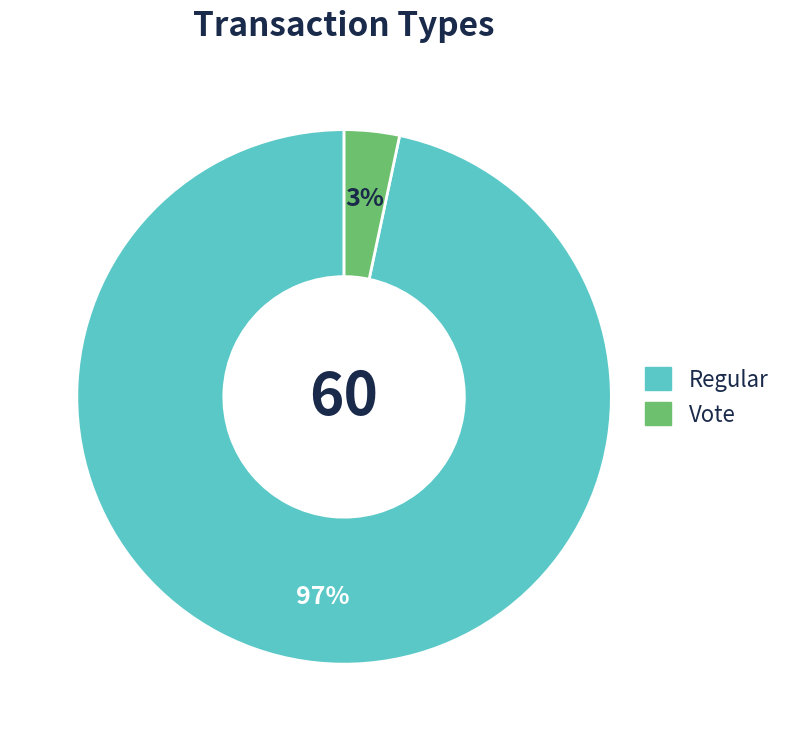

How many segments does this pie chart have?

2